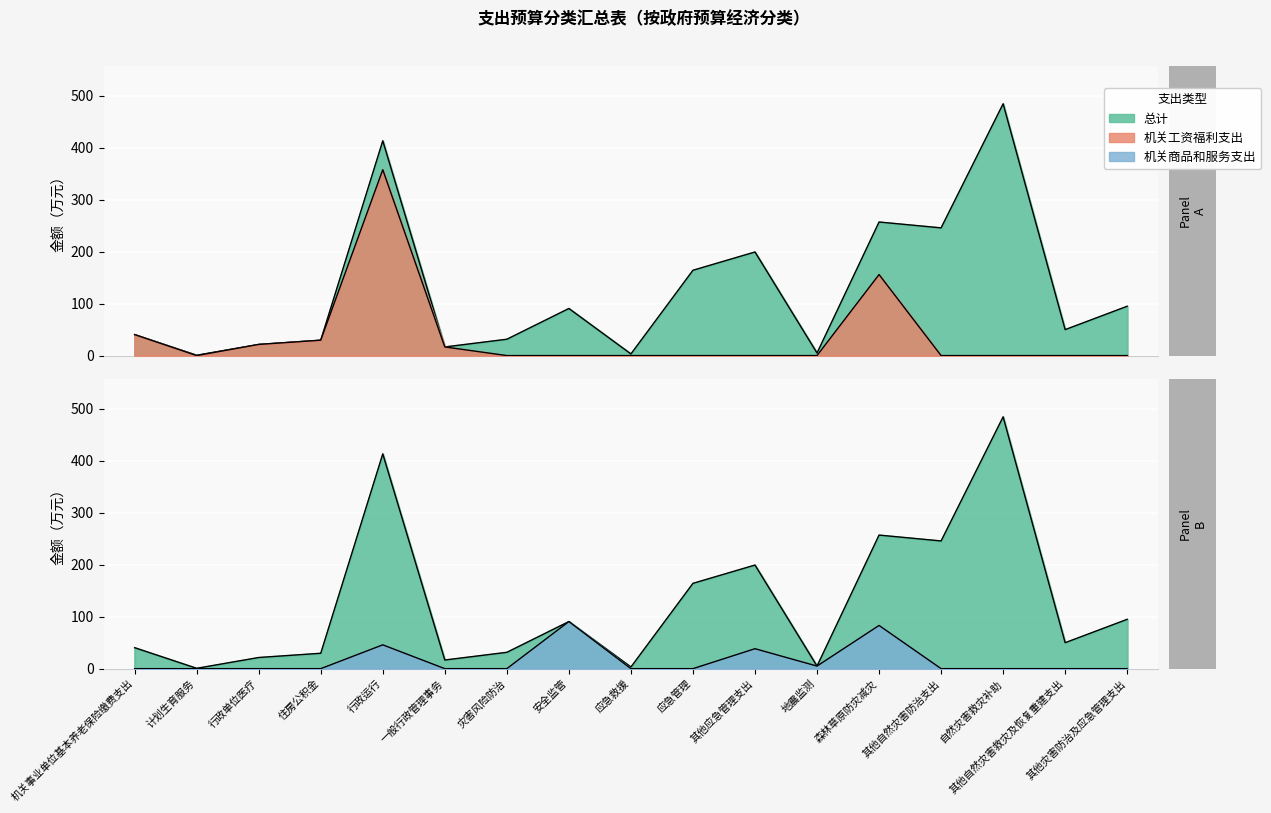

Which series has the largest total across all categories?

总计